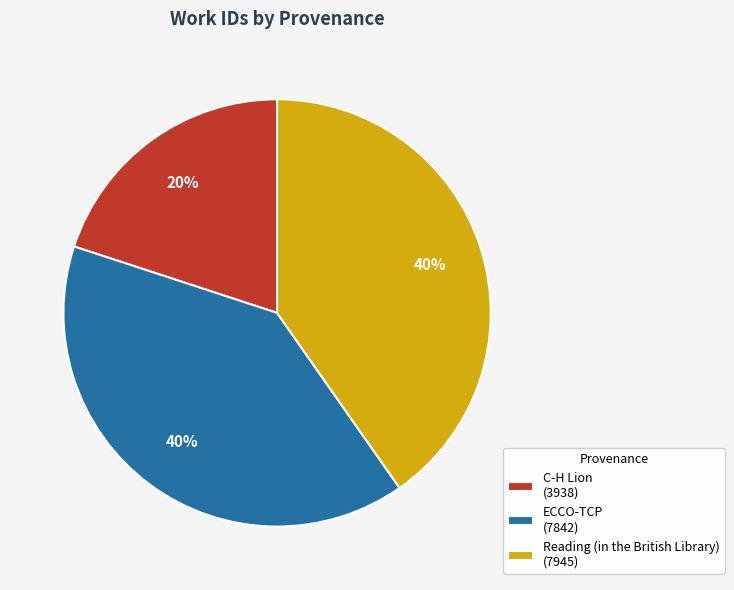

The Reading (in the British Library) slice represents 40% of the pie. True or false?

True